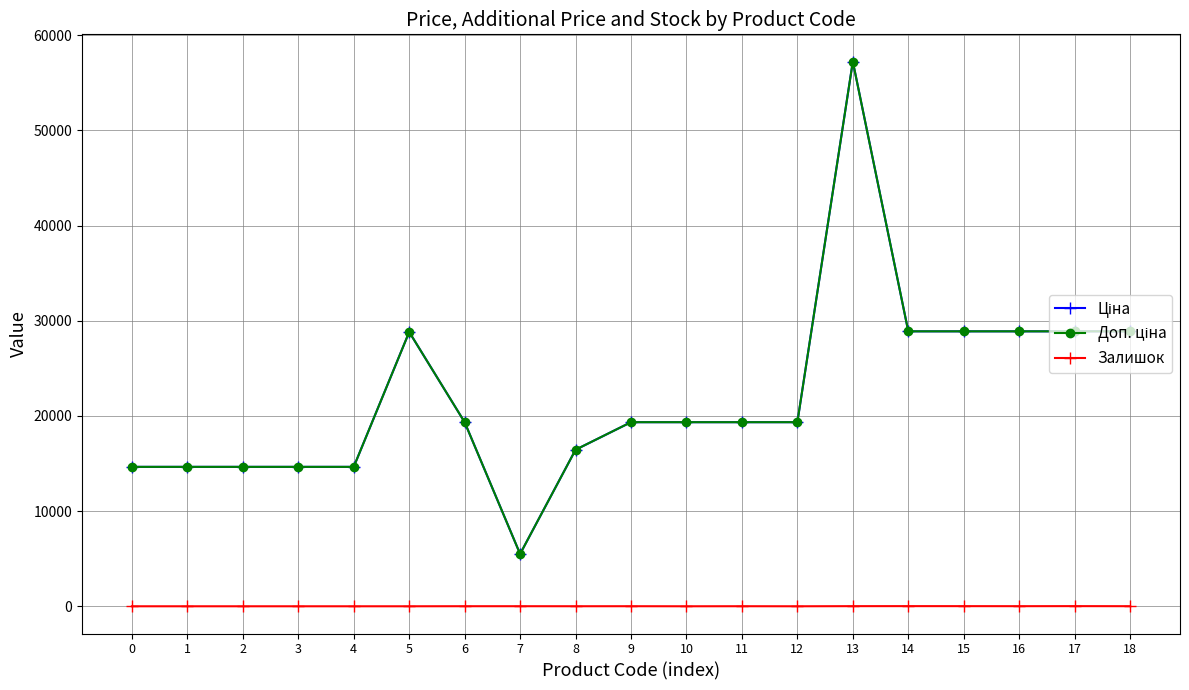

At how many categories does at least one series exceed 45478?

1